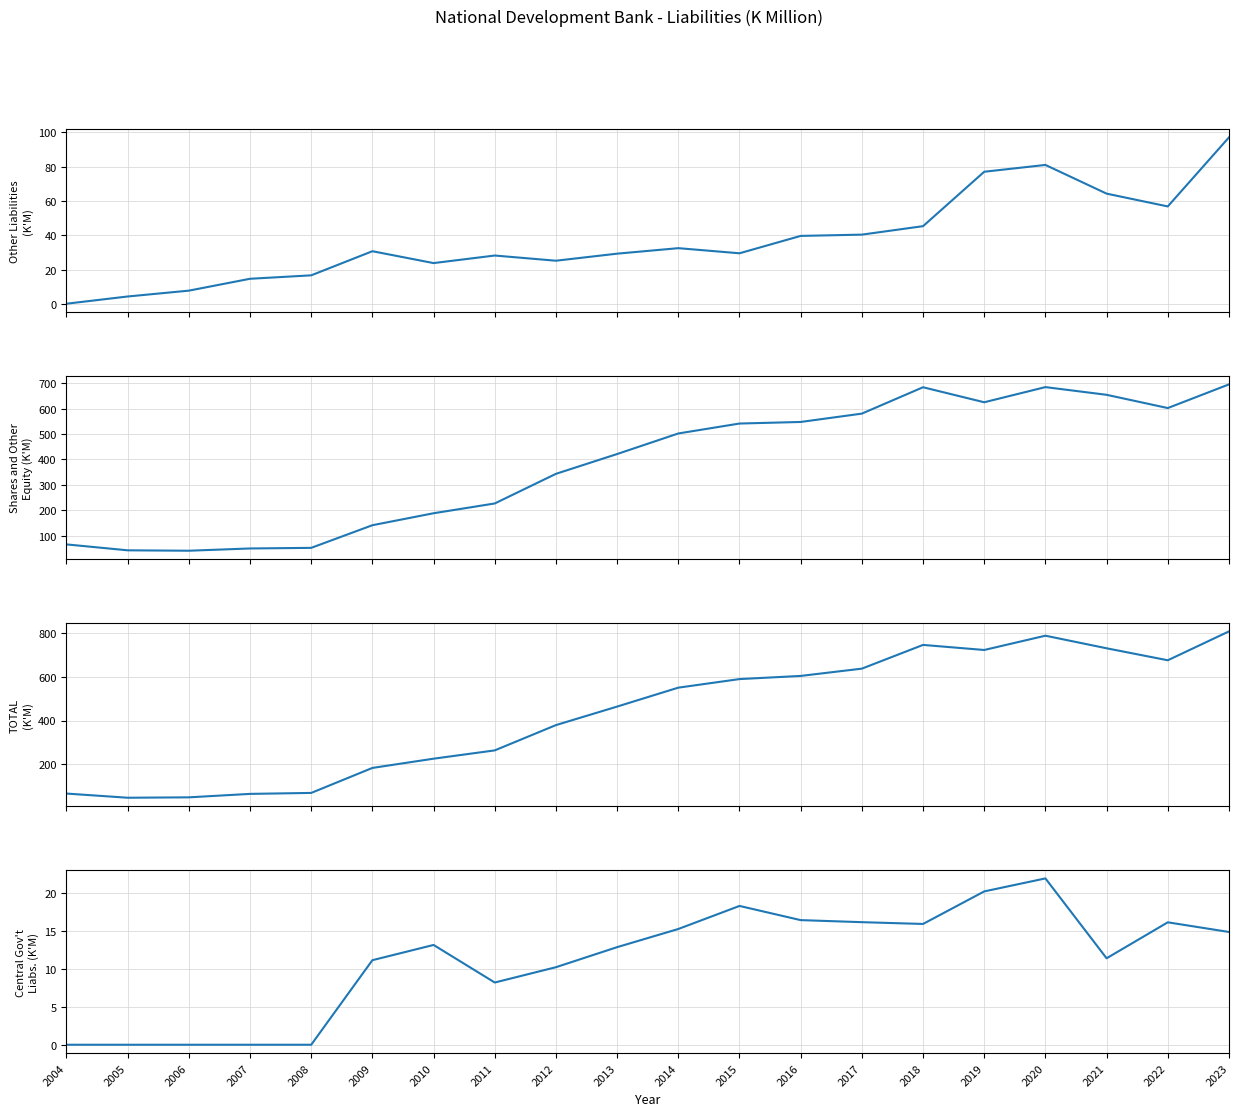

True or false: TOTAL and Shares and Other Equity intersect in this chart.

False